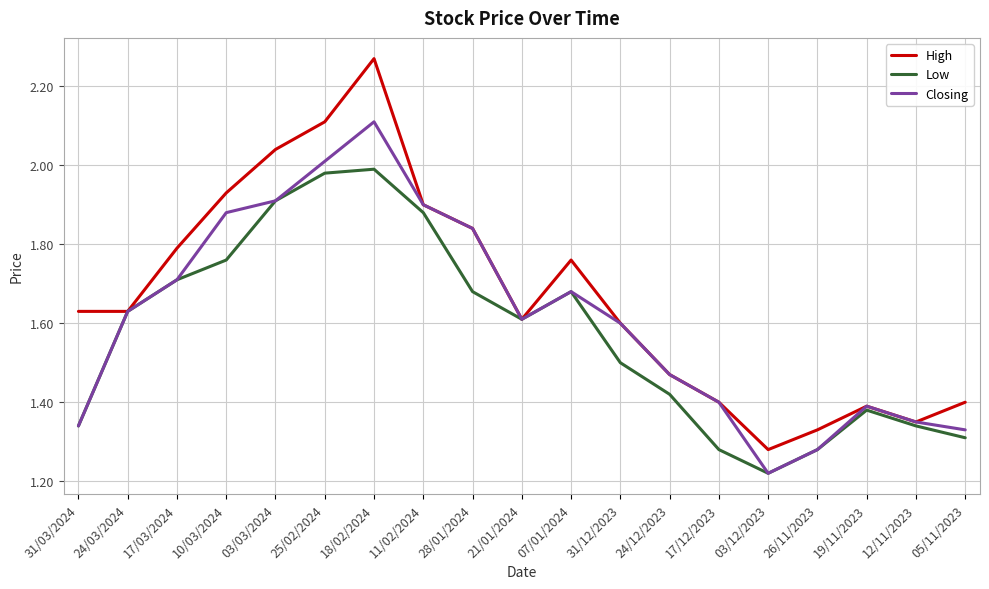

True or false: High has a value of 0.5 at 07/01/2024.

False